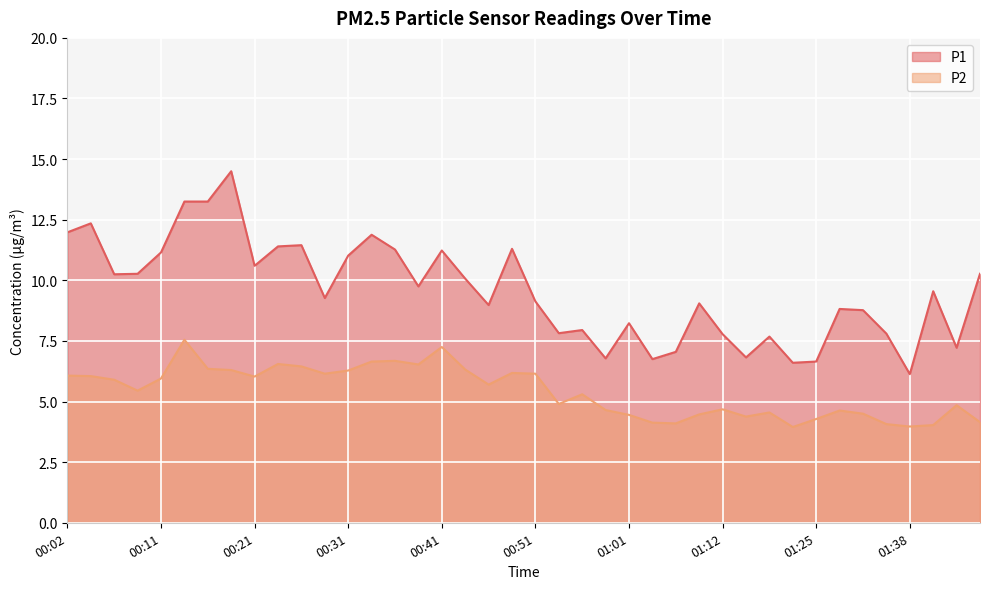

Count the number of data series in this chart.

2